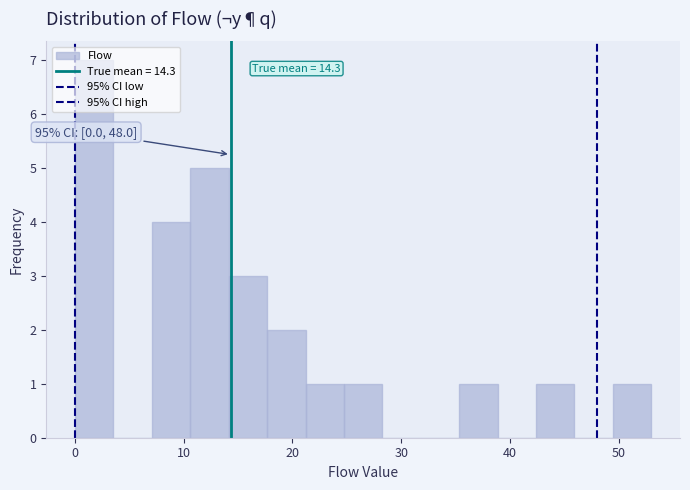

Around what value on the x-axis is the tallest bar? Give the approximate position of its centre, as read against the axis.

2